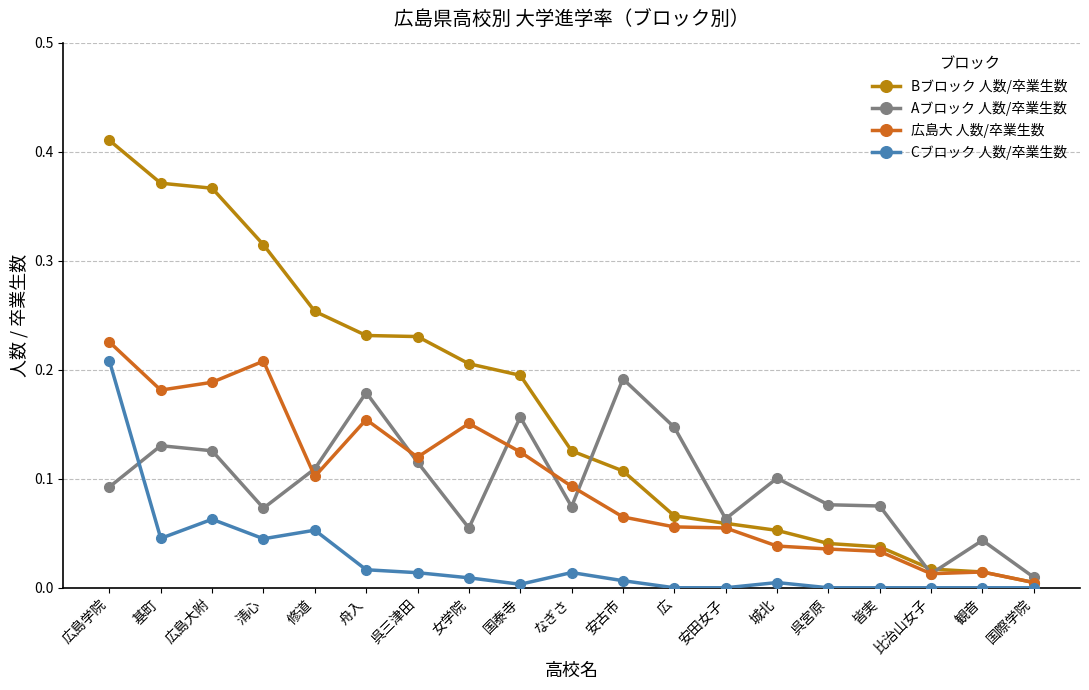

How many intersections are there between Aブロック 人数/卒業生数 and Cブロック 人数/卒業生数?

1